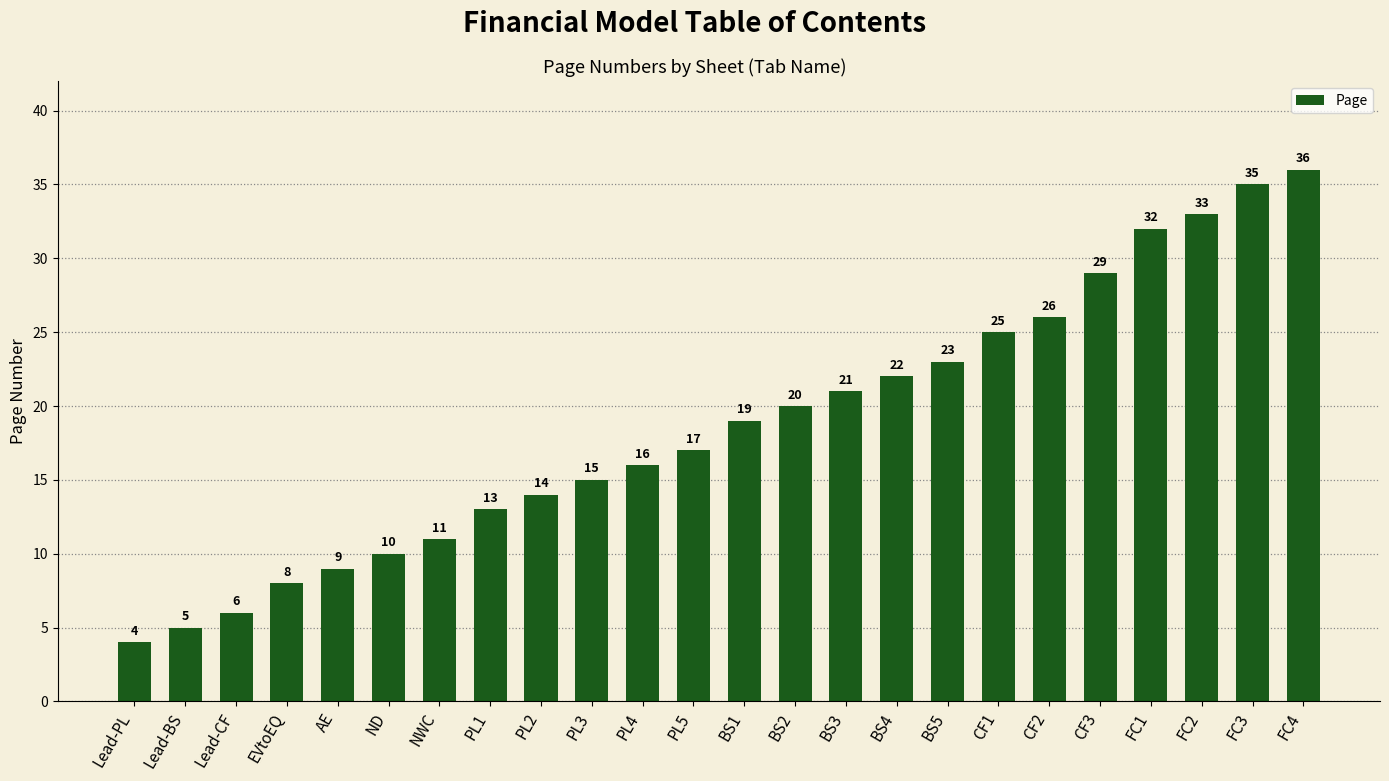

What is the sum of all values?

449